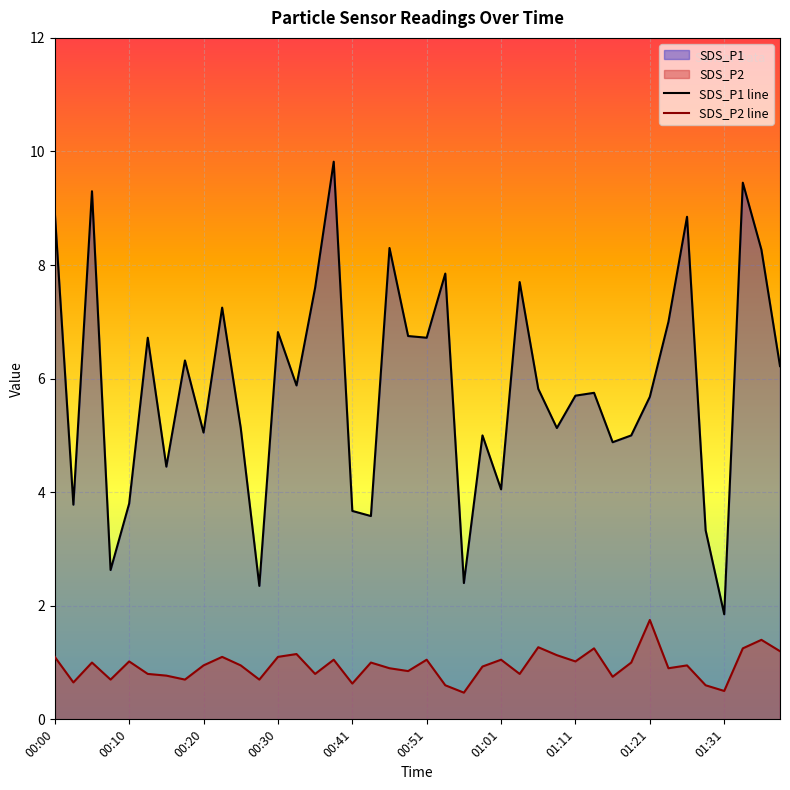

At which category does SDS_P2 reach its first local peak?

00:05